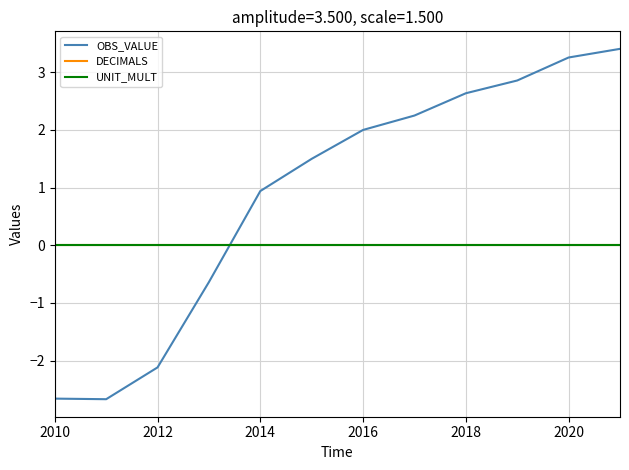

True or false: OBS_VALUE has more than 2 interior local peaks.

False